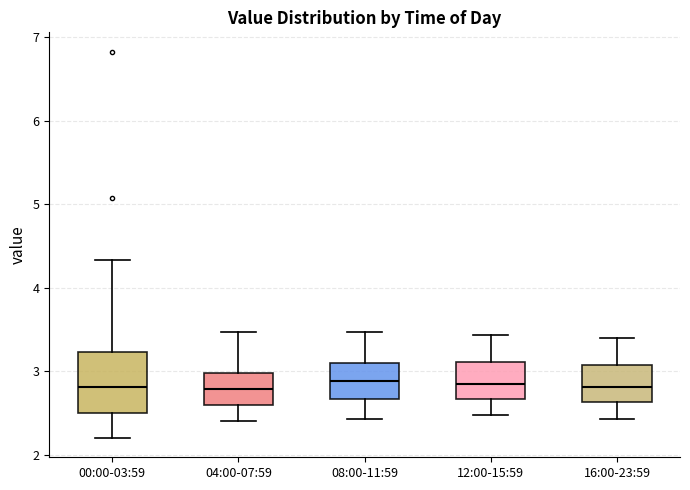

Reading left to right, read every box against the y-axis: the position of its median line, the range the box covers, and the ends of its whiskers. The values are not printed on the chart, so give them approximately, as read against the axis.

00:00-03:59: median 2.8, box 2.5 to 3.2, whiskers 2.2 to 4.3
04:00-07:59: median 2.8, box 2.6 to 3.0, whiskers 2.4 to 3.5
08:00-11:59: median 2.9, box 2.7 to 3.1, whiskers 2.4 to 3.5
12:00-15:59: median 2.9, box 2.7 to 3.1, whiskers 2.5 to 3.4
16:00-23:59: median 2.8, box 2.6 to 3.1, whiskers 2.4 to 3.4